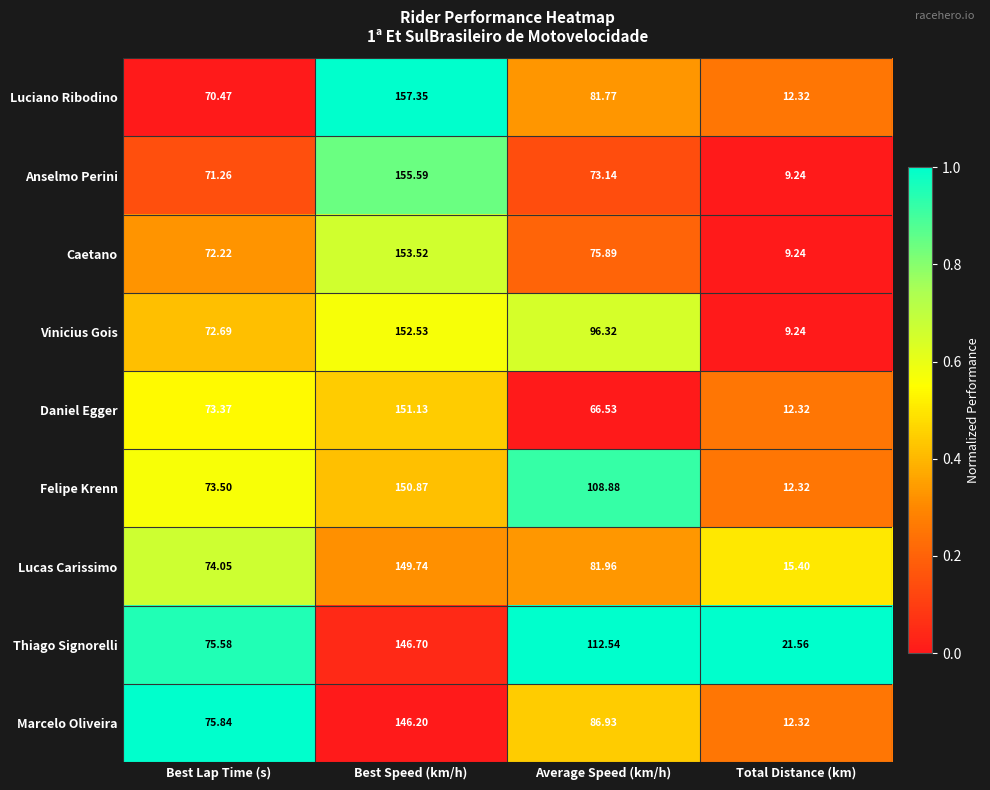

What is the spread (max minus min) of values at Best Lap Time (s)?

5.4